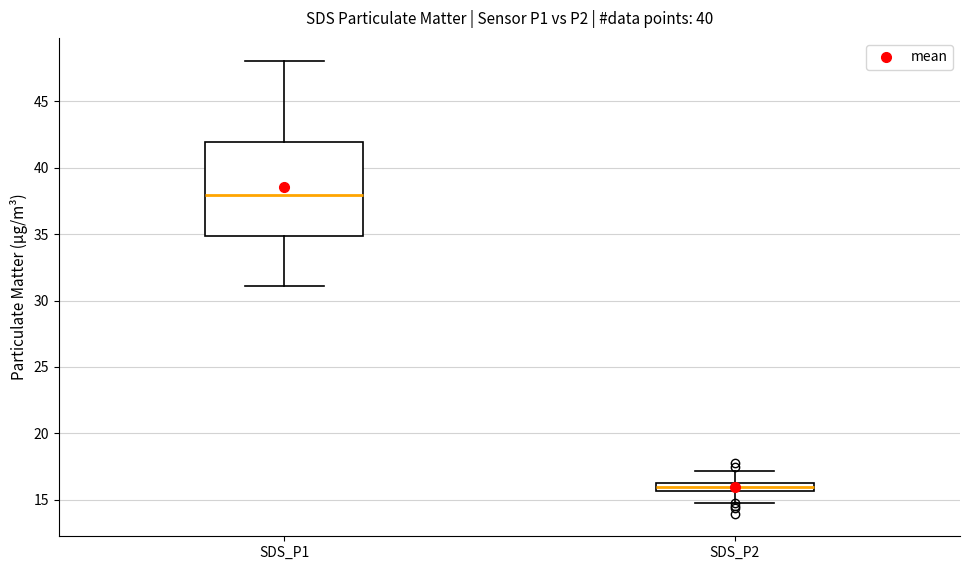

Which box has the highest median line?

SDS_P1